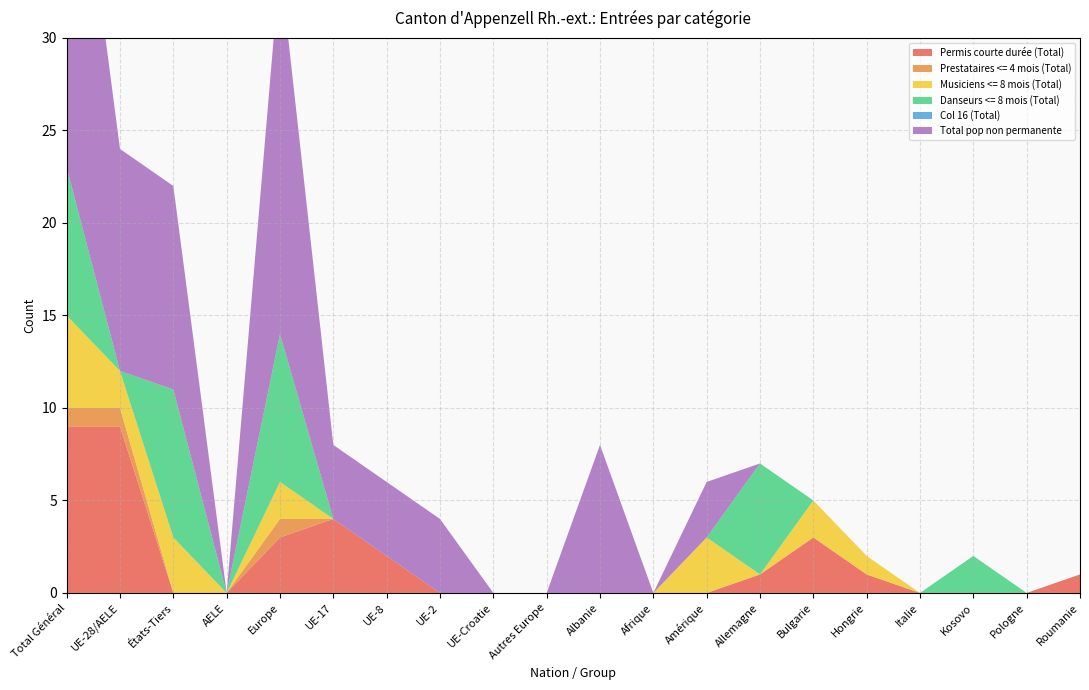

Reading left to right, transcribe all the data shown in this chart.

Permis courte durée (Total): Total Général=9	UE-28/AELE=9	États-Tiers=0	AELE=0	Europe=3	UE-17=4	UE-8=2	UE-2=0	UE-Croatie=0	Autres Europe=0	Albanie=0	Afrique=0	Amérique=0	Allemagne=1	Bulgarie=3	Hongrie=1	Italie=0	Kosovo=0	Pologne=0	Roumanie=1
Prestataires <= 4 mois (Total): Total Général=1	UE-28/AELE=1	États-Tiers=0	AELE=0	Europe=1	UE-17=0	UE-8=0	UE-2=0	UE-Croatie=0	Autres Europe=0	Albanie=0	Afrique=0	Amérique=0	Allemagne=0	Bulgarie=0	Hongrie=0	Italie=0	Kosovo=0	Pologne=0	Roumanie=0
Musiciens <= 8 mois (Total): Total Général=5	UE-28/AELE=2	États-Tiers=3	AELE=0	Europe=2	UE-17=0	UE-8=0	UE-2=0	UE-Croatie=0	Autres Europe=0	Albanie=0	Afrique=0	Amérique=3	Allemagne=0	Bulgarie=2	Hongrie=1	Italie=0	Kosovo=0	Pologne=0	Roumanie=0
Danseurs <= 8 mois (Total): Total Général=8	UE-28/AELE=0	États-Tiers=8	AELE=0	Europe=8	UE-17=0	UE-8=0	UE-2=0	UE-Croatie=0	Autres Europe=0	Albanie=0	Afrique=0	Amérique=0	Allemagne=6	Bulgarie=0	Hongrie=0	Italie=0	Kosovo=2	Pologne=0	Roumanie=0
Col 16 (Total): Total Général=0	UE-28/AELE=0	États-Tiers=0	AELE=0	Europe=0	UE-17=0	UE-8=0	UE-2=0	UE-Croatie=0	Autres Europe=0	Albanie=0	Afrique=0	Amérique=0	Allemagne=0	Bulgarie=0	Hongrie=0	Italie=0	Kosovo=0	Pologne=0	Roumanie=0
Total pop non permanente: Total Général=23	UE-28/AELE=12	États-Tiers=11	AELE=0	Europe=20	UE-17=4	UE-8=4	UE-2=4	UE-Croatie=0	Autres Europe=0	Albanie=8	Afrique=0	Amérique=3	Allemagne=0	Bulgarie=0	Hongrie=0	Italie=0	Kosovo=0	Pologne=0	Roumanie=0